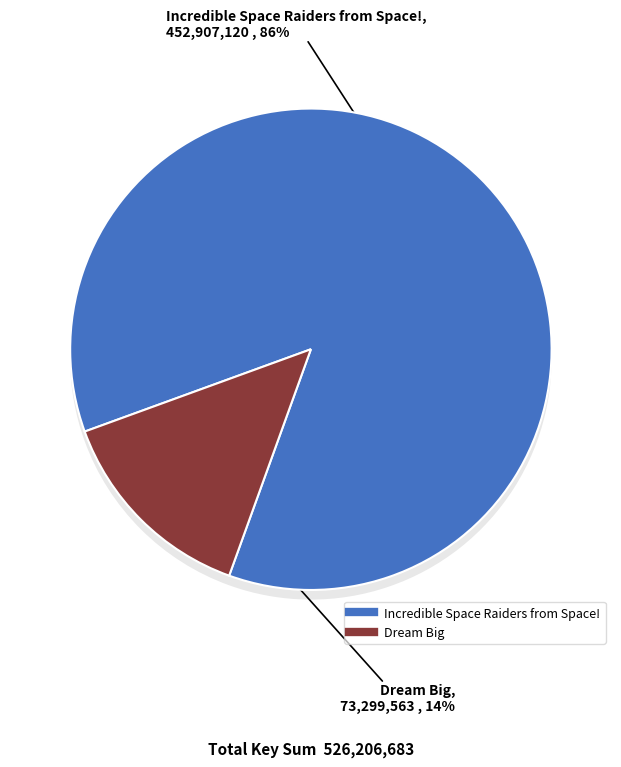

To the nearest percent, what is the combined percentage of Incredible Space Raiders from Space! and Dream Big?

100%